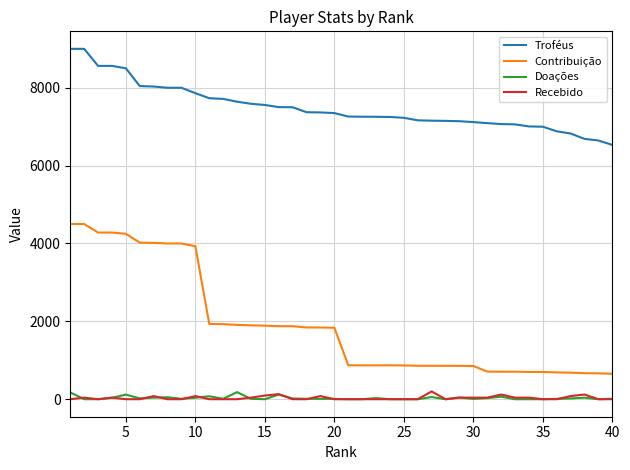

What is the sum of all Recebido values?

1304